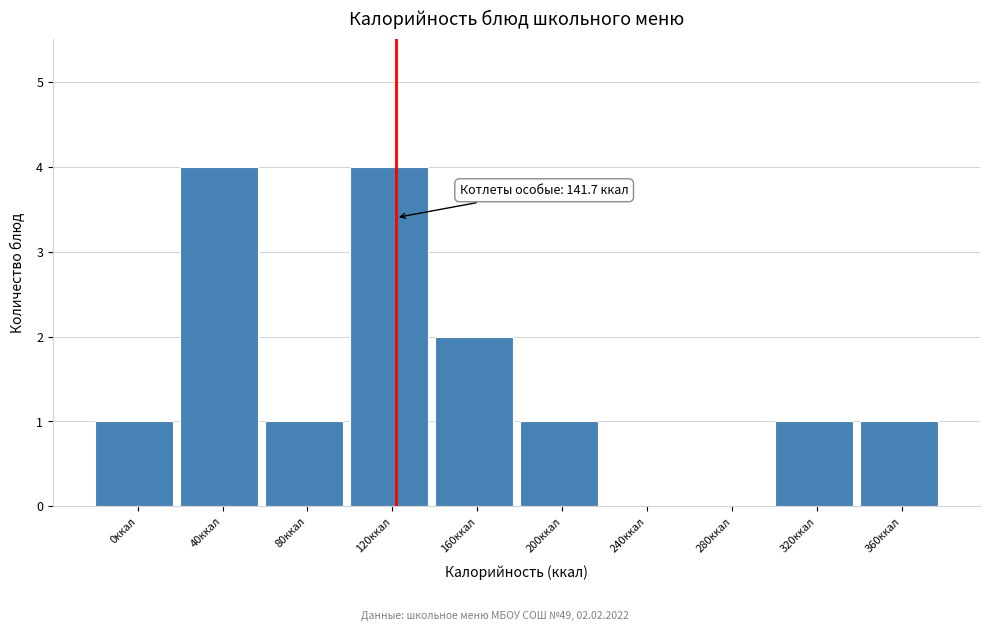

Reading left to right, extract all data points from this chart.

0ккал=1	40ккал=4	80ккал=1	120ккал=4	160ккал=2	200ккал=1	240ккал=0	280ккал=0	320ккал=1	360ккал=1